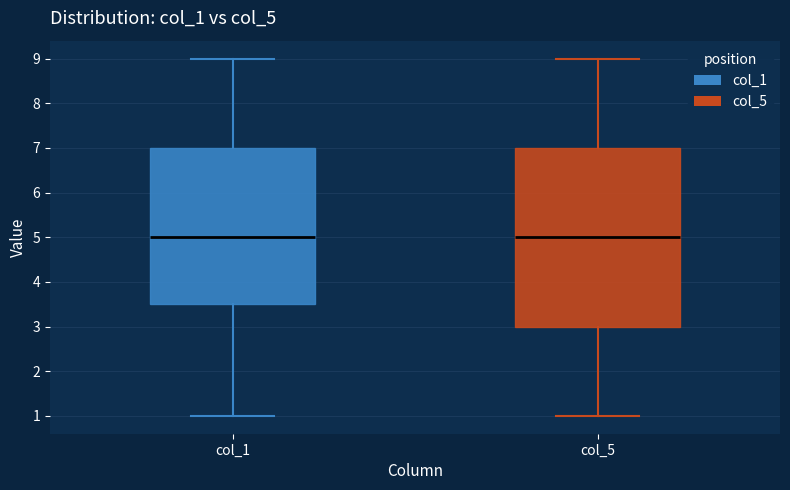

Where is the upper edge of the box for col_5 on the y-axis? The values are not printed on the chart, so give them approximately, as read against the axis.

7.0